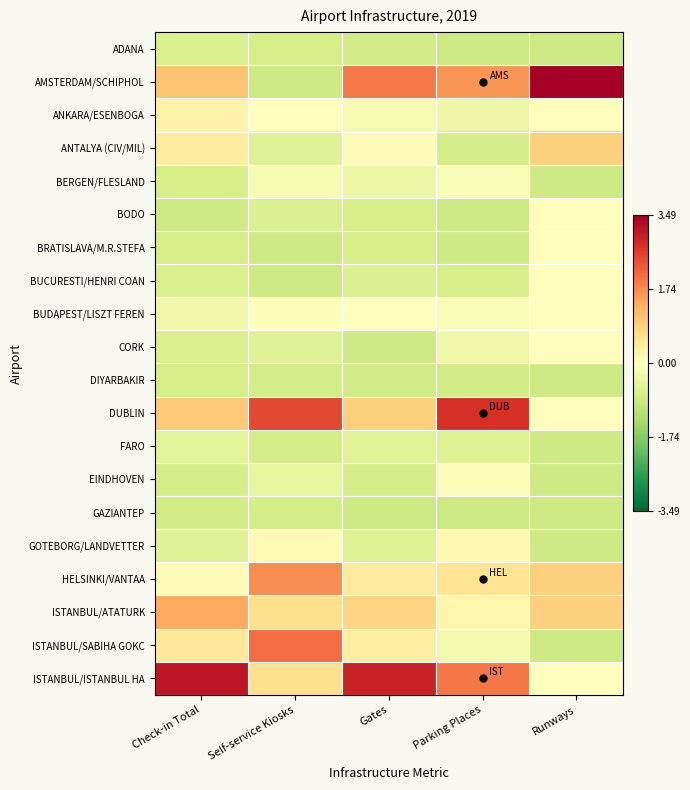

Reading left to right, what are all the values shown in this chart?

ADANA: Check-in Total=-0.7	Self-service Kiosks=-0.7	Gates=-0.8	Parking Places=-0.9	Runways=-0.8
AMSTERDAM/SCHIPHOL: Check-in Total=1.1	Self-service Kiosks=-0.8	Gates=1.9	Parking Places=1.6	Runways=3.5
ANKARA/ESENBOGA: Check-in Total=0.3	Self-service Kiosks=0.0	Gates=-0.2	Parking Places=-0.3	Runways=0.0
ANTALYA (CIV/MIL): Check-in Total=0.4	Self-service Kiosks=-0.6	Gates=0.1	Parking Places=-0.8	Runways=0.9
BERGEN/FLESLAND: Check-in Total=-0.7	Self-service Kiosks=-0.1	Gates=-0.3	Parking Places=-0.1	Runways=-0.8
BODO: Check-in Total=-0.8	Self-service Kiosks=-0.6	Gates=-0.7	Parking Places=-0.9	Runways=0.0
BRATISLAVA/M.R.STEFA: Check-in Total=-0.7	Self-service Kiosks=-0.8	Gates=-0.7	Parking Places=-0.8	Runways=0.0
BUCURESTI/HENRI COAN: Check-in Total=-0.7	Self-service Kiosks=-0.8	Gates=-0.6	Parking Places=-0.7	Runways=0.0
BUDAPEST/LISZT FEREN: Check-in Total=-0.3	Self-service Kiosks=-0.1	Gates=0.1	Parking Places=-0.1	Runways=0.0
CORK: Check-in Total=-0.7	Self-service Kiosks=-0.6	Gates=-0.8	Parking Places=-0.3	Runways=0.0
DIYARBAKIR: Check-in Total=-0.7	Self-service Kiosks=-0.8	Gates=-0.8	Parking Places=-0.8	Runways=-0.8
DUBLIN: Check-in Total=1.0	Self-service Kiosks=2.5	Gates=0.9	Parking Places=2.8	Runways=0.0
FARO: Check-in Total=-0.5	Self-service Kiosks=-0.8	Gates=-0.5	Parking Places=-0.6	Runways=-0.8
EINDHOVEN: Check-in Total=-0.8	Self-service Kiosks=-0.4	Gates=-0.7	Parking Places=-0.1	Runways=-0.8
GAZIANTEP: Check-in Total=-0.8	Self-service Kiosks=-0.8	Gates=-0.9	Parking Places=-0.9	Runways=-0.8
GOTEBORG/LANDVETTER: Check-in Total=-0.6	Self-service Kiosks=0.1	Gates=-0.6	Parking Places=0.2	Runways=-0.8
HELSINKI/VANTAA: Check-in Total=0.1	Self-service Kiosks=1.7	Gates=0.4	Parking Places=0.6	Runways=0.9
ISTANBUL/ATATURK: Check-in Total=1.4	Self-service Kiosks=0.7	Gates=0.9	Parking Places=0.2	Runways=0.9
ISTANBUL/SABIHA GOKC: Check-in Total=0.5	Self-service Kiosks=2.1	Gates=0.4	Parking Places=-0.2	Runways=-0.8
ISTANBUL/ISTANBUL HA: Check-in Total=3.1	Self-service Kiosks=0.7	Gates=3.0	Parking Places=2.0	Runways=0.0